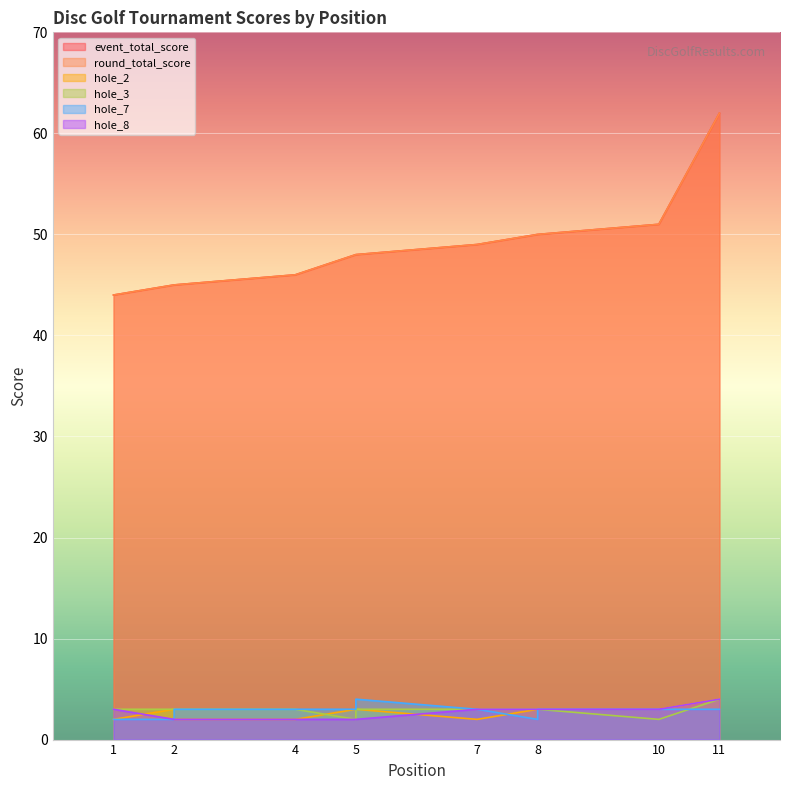

What is the maximum value for event_total_score?

62